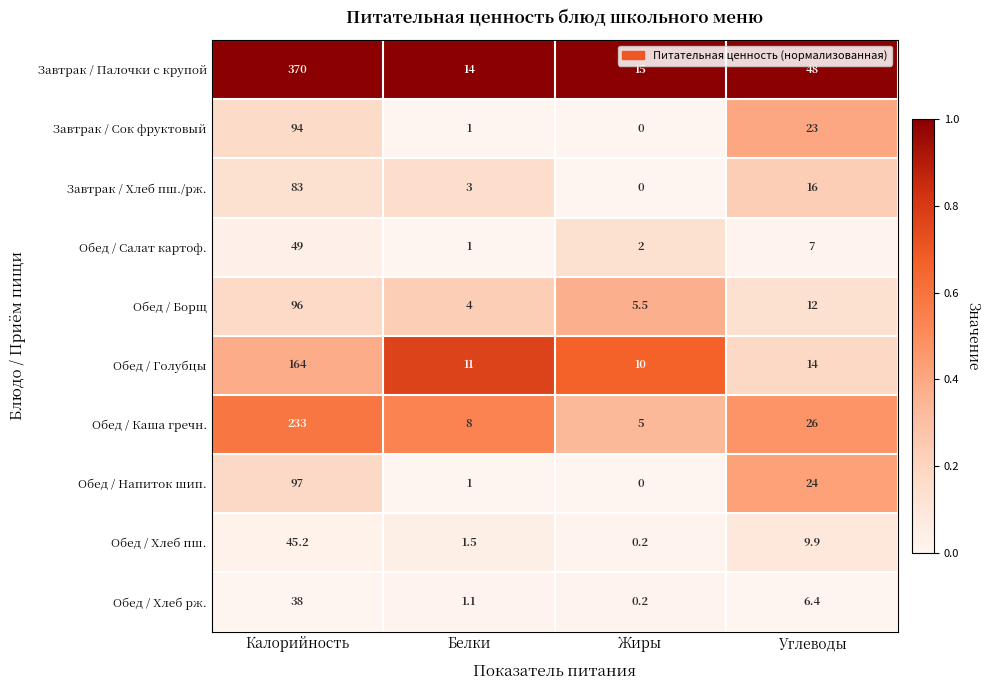

List the series in order of their peak value, highest first.

Завтрак / Палочки с крупой, Обед / Каша гречн., Обед / Голубцы, Обед / Напиток шип., Обед / Борщ, Завтрак / Сок фруктовый, Завтрак / Хлеб пш./рж., Обед / Салат картоф., Обед / Хлеб пш., Обед / Хлеб рж.